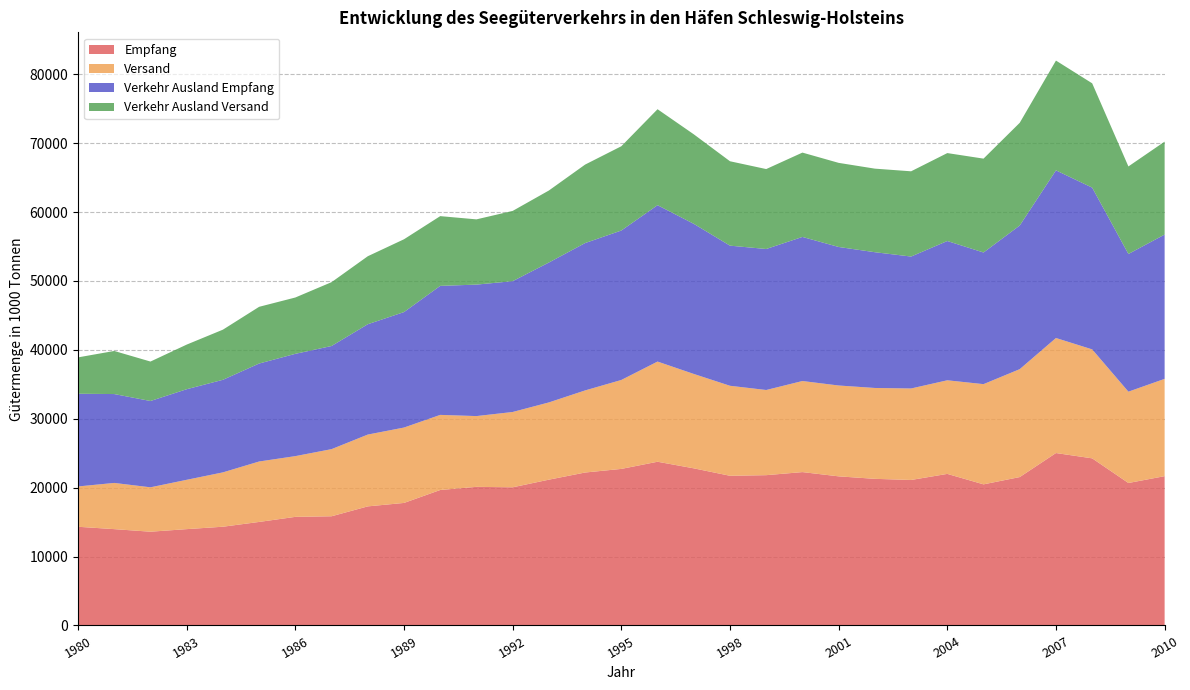

Reading left to right, extract all data points from this chart.

Empfang: 1980=14324.0	1981=13979.0	1982=13606.0	1983=13980.0	1984=14329.0	1985=15024.0	1986=15761.0	1987=15847.0	1988=17282.0	1989=17782.0	1990=19659.0	1991=20115.0	1992=20050.0	1993=21158.0	1994=22195.0	1995=22719.0	1996=23759.0	1997=22803.0	1998=21722.0	1999=21811.0	2000=22257.0	2001=21640.0	2002=21278.0	2003=21114.0	2004=21995.0	2005=20478.0	2006=21535.4	2007=25022.0	2008=24252.0	2009=20674.3	2010=21667.0
Versand: 1980=5849.0	1981=6706.0	1982=6443.0	1983=7158.0	1984=7887.0	1985=8771.0	1986=8814.0	1987=9742.0	1988=10421.0	1989=10940.0	1990=10899.0	1991=10270.0	1992=10930.0	1993=11210.0	1994=11914.0	1995=12907.0	1996=14538.0	1997=13698.0	1998=13061.0	1999=12359.0	2000=13217.0	2001=13183.0	2002=13187.0	2003=13277.0	2004=13585.0	2005=14543.0	2006=15661.1	2007=16695.0	2008=15812.0	2009=13254.2	2010=14120.0
Verkehr Ausland Empfang: 1980=13455.0	1981=12896.0	1982=12524.0	1983=13145.0	1984=13434.0	1985=14216.0	1986=14843.0	1987=14966.0	1988=16010.0	1989=16756.0	1990=18723.0	1991=19078.0	1992=18984.0	1993=20301.0	1994=21383.0	1995=21686.0	1996=22693.0	1997=21784.0	1998=20334.0	1999=20461.0	2000=20908.0	2001=20103.0	2002=19700.0	2003=19145.0	2004=20210.0	2005=19103.0	2006=20843.7	2007=24325.4	2008=23473.0	2009=19980.9	2010=20938.5
Verkehr Ausland Versand: 1980=5275.0	1981=6254.0	1982=5725.0	1983=6475.0	1984=7275.0	1985=8231.0	1986=8175.0	1987=9264.0	1988=9868.0	1989=10566.0	1990=10120.0	1991=9468.0	1992=10194.0	1993=10451.0	1994=11388.0	1995=12231.0	1996=13925.0	1997=12991.0	1998=12247.0	1999=11600.0	2000=12239.0	2001=12205.0	2002=12127.0	2003=12370.0	2004=12760.0	2005=13622.0	2006=14906.9	2007=15931.7	2008=15136.0	2009=12702.7	2010=13488.0